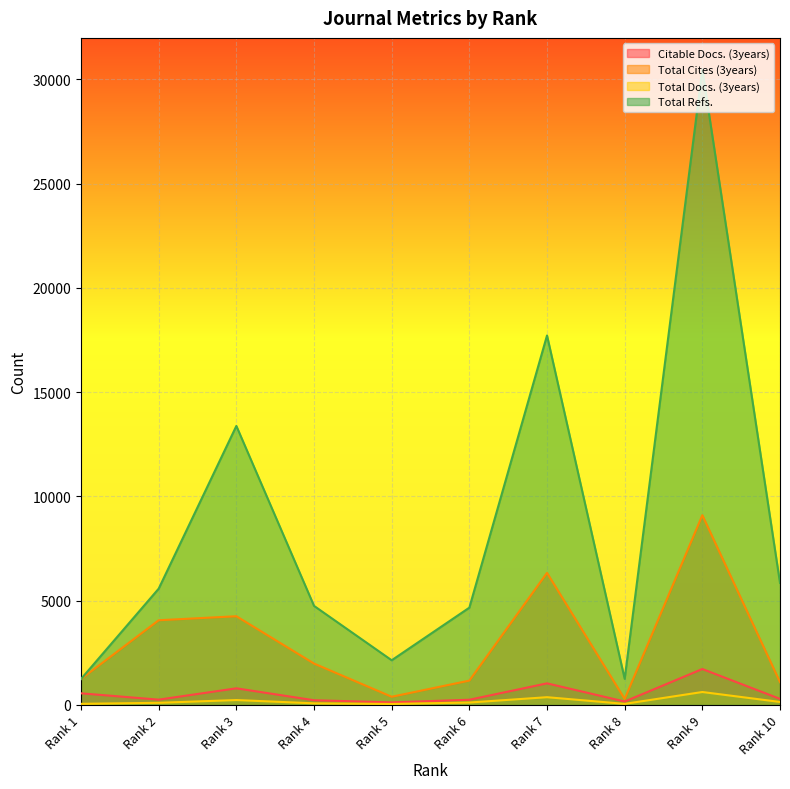

At which label does Total Refs. first exceed 5575?

Rank 3